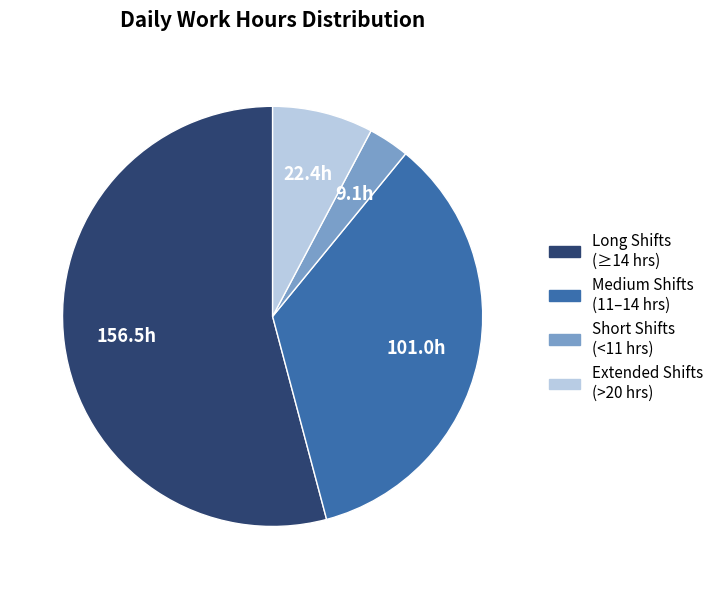

Is there any slice that represents more than half of the pie?

Yes